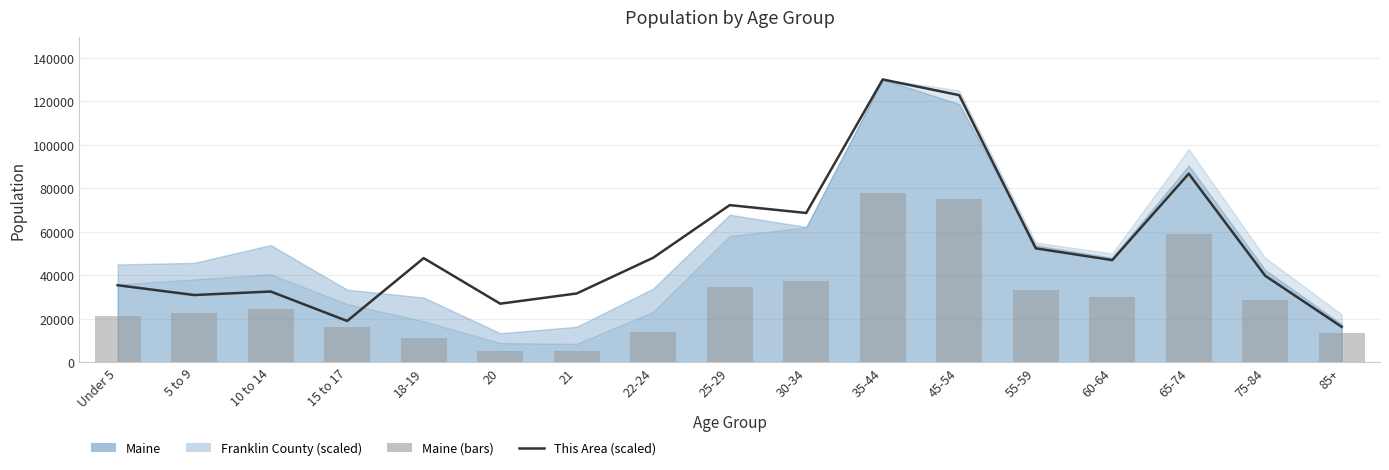

Are the bars grouped side by side (vs. stacked)?

Yes